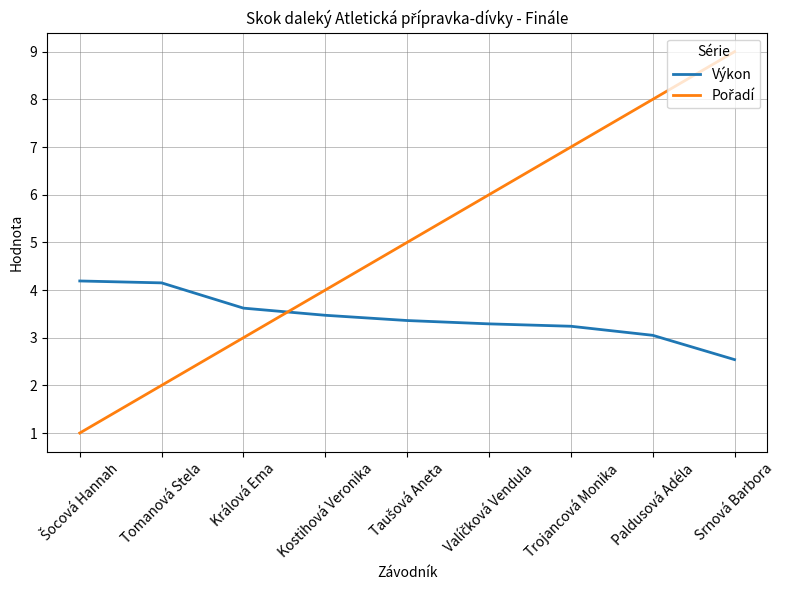

What is the total value across all series at Králová Ema?

6.6